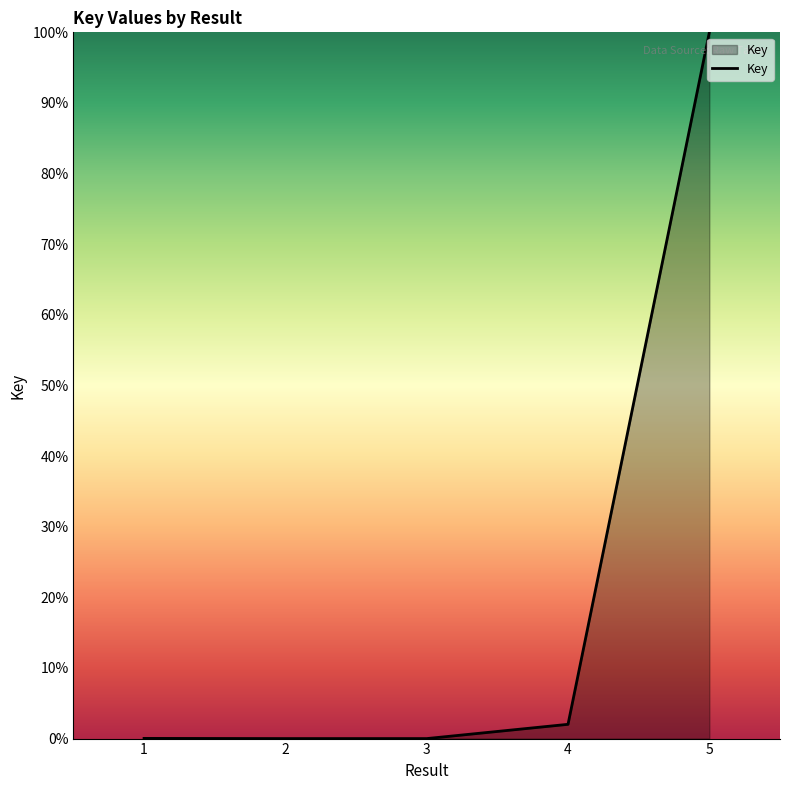

The value at 5 is 100.0. True or false?

True